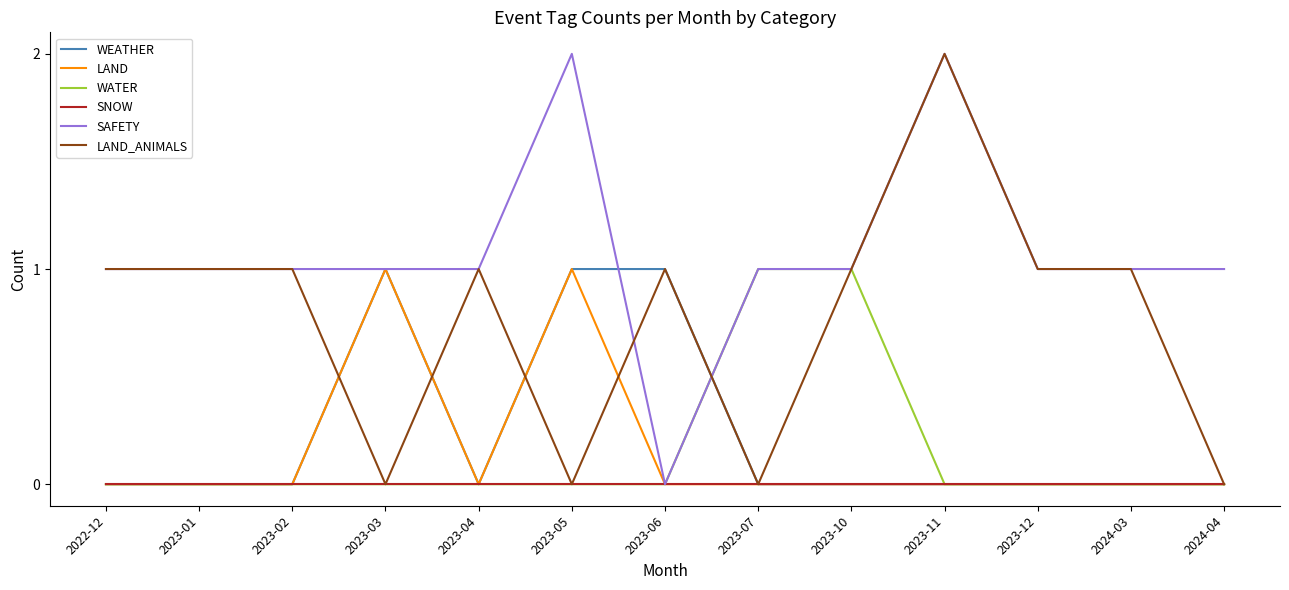

What position from the right is 2023-07?

6